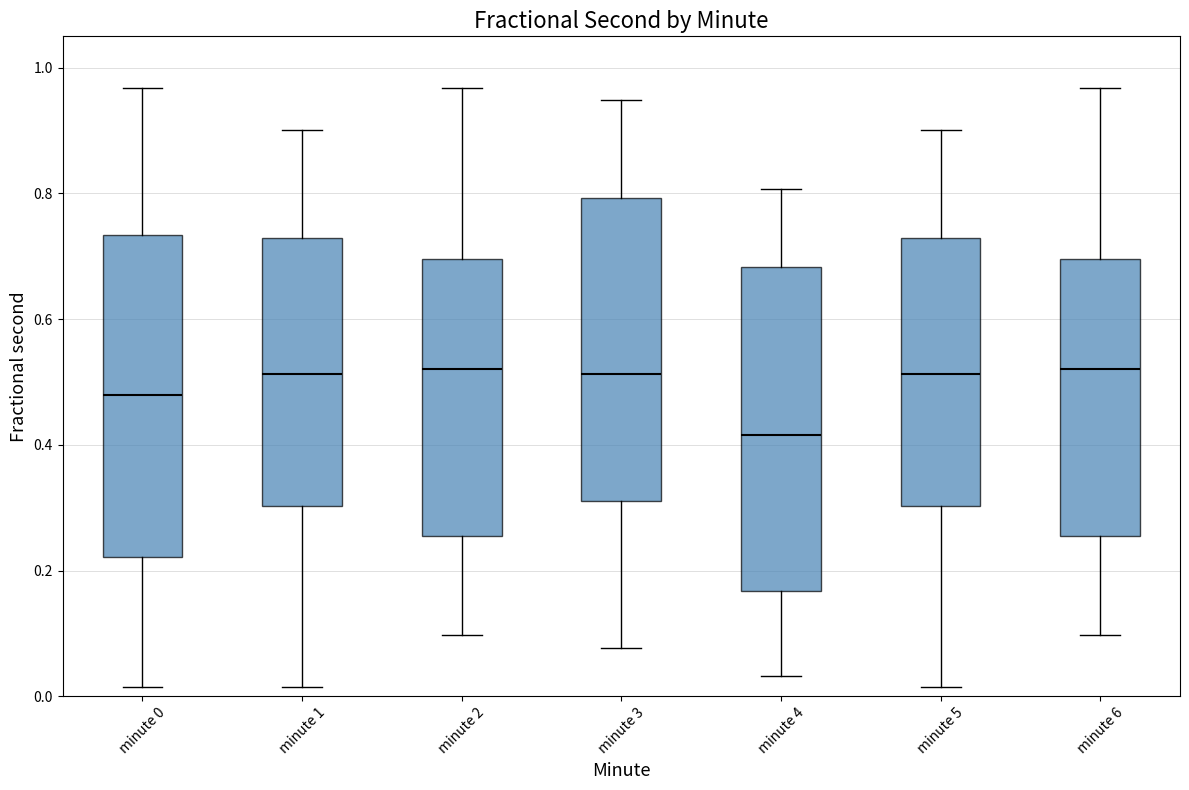

Where does the lower whisker of the box for minute 1 end on the y-axis? The values are not printed on the chart, so give them approximately, as read against the axis.

0.02